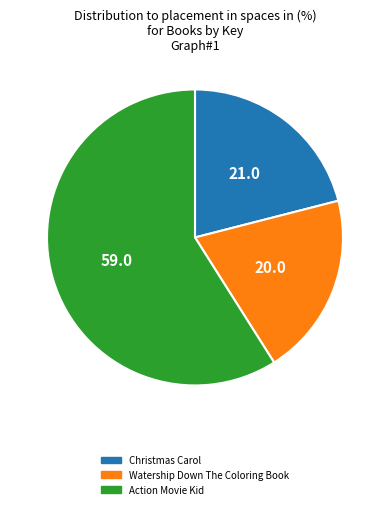

Do Action Movie Kid and Watership Down The Coloring Book together represent more than half of the pie?

Yes